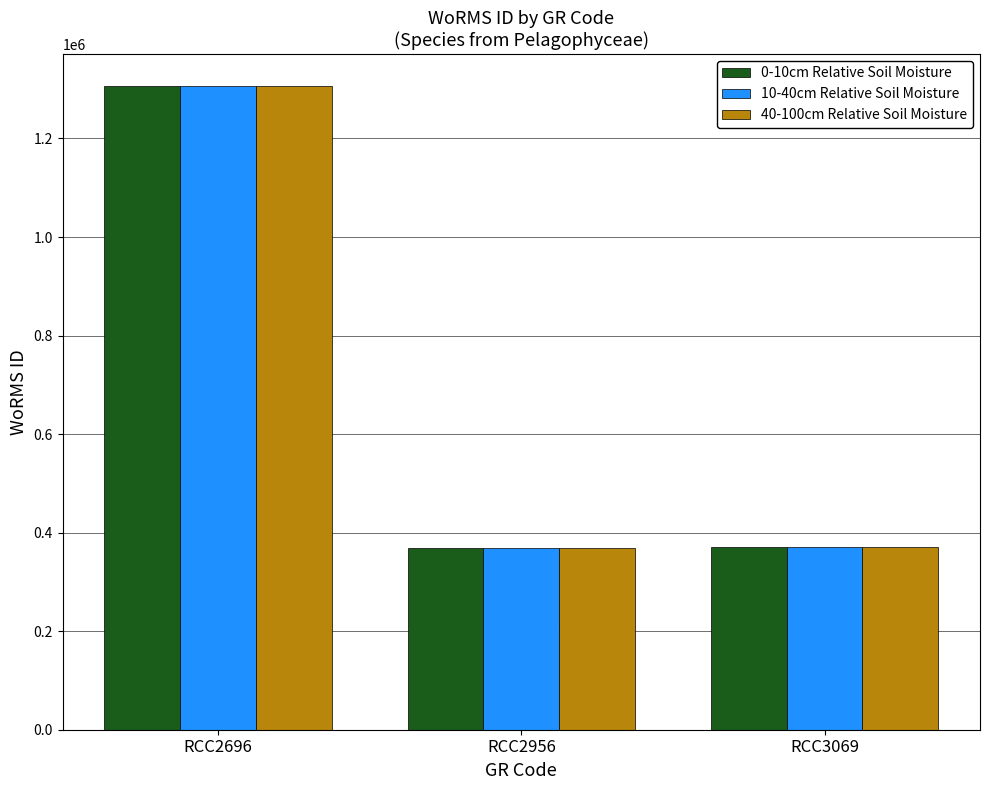

What is the total value across all series at RCC2696?

3918684